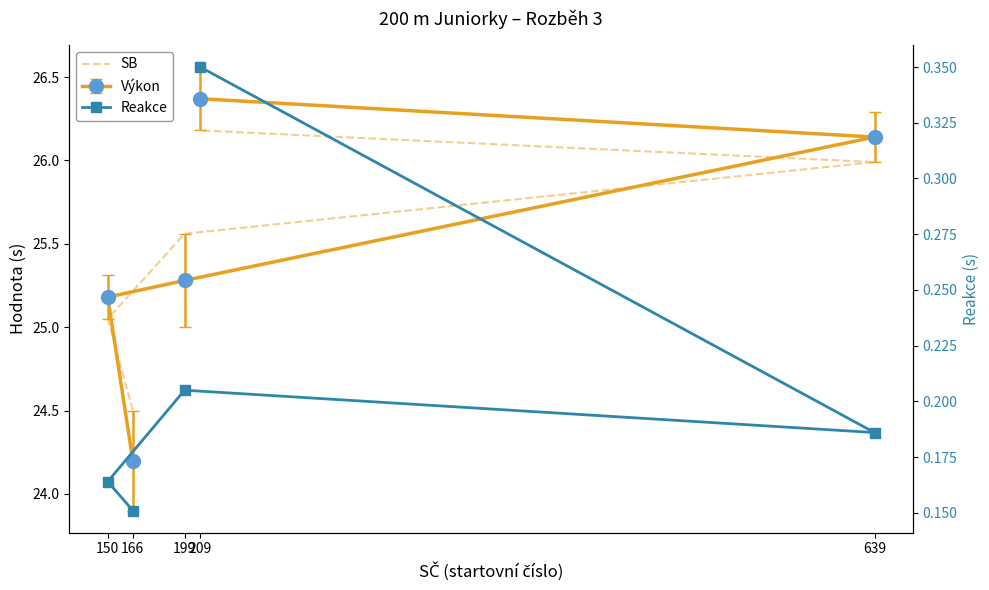

Which series has the widest spread of values?

SB